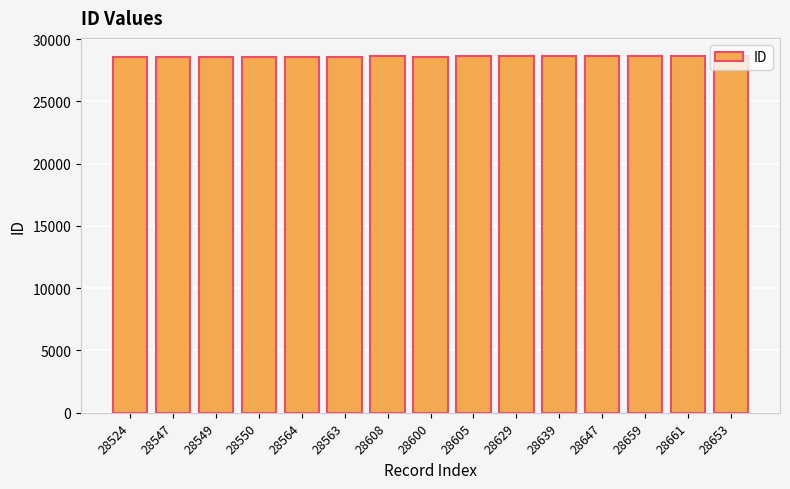

What is the sum of all values?

428998